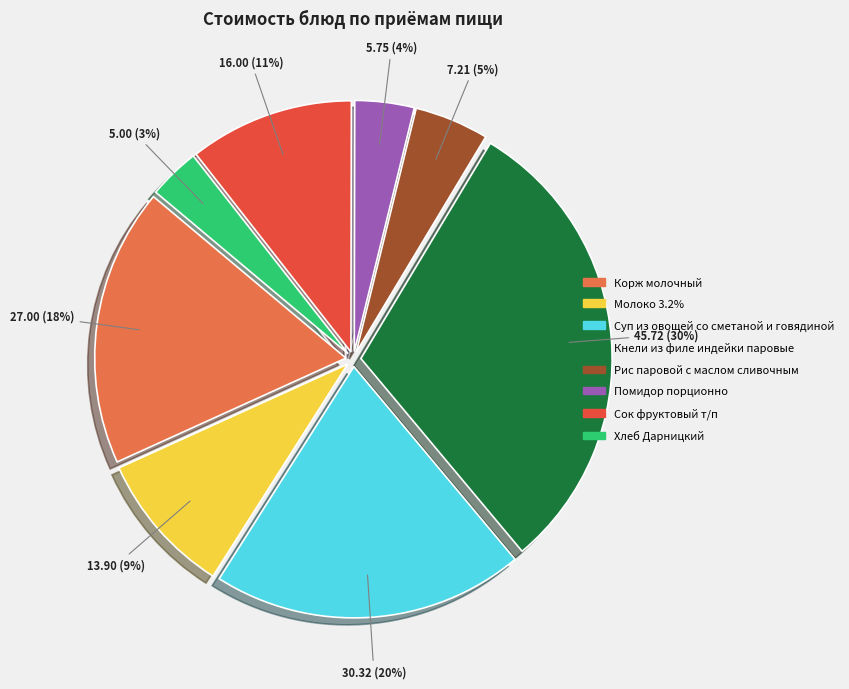

Does Хлеб Дарницкий represent more than half of the total?

No